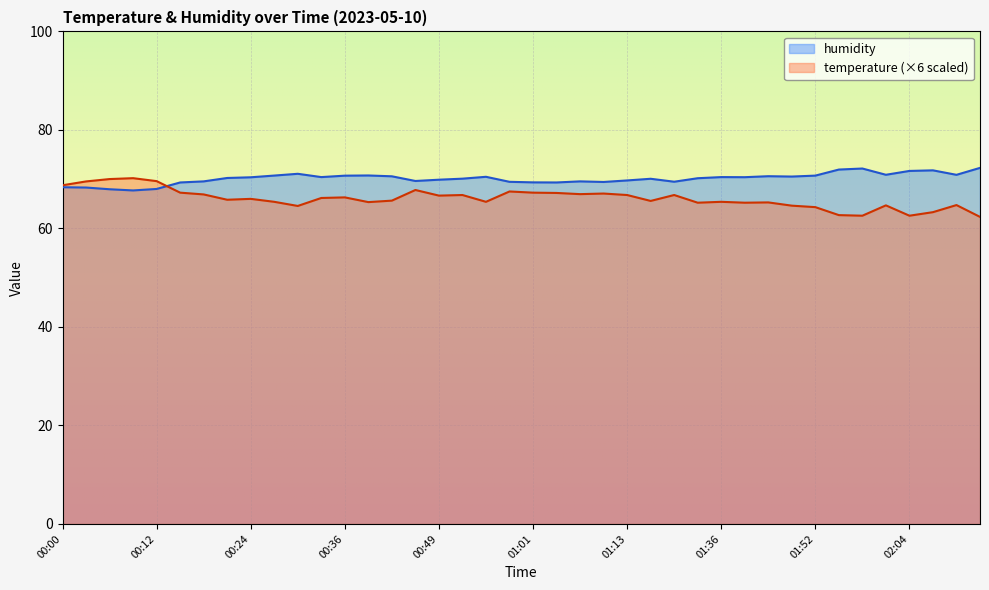

How many interior local peaks does the temperature series have?

12